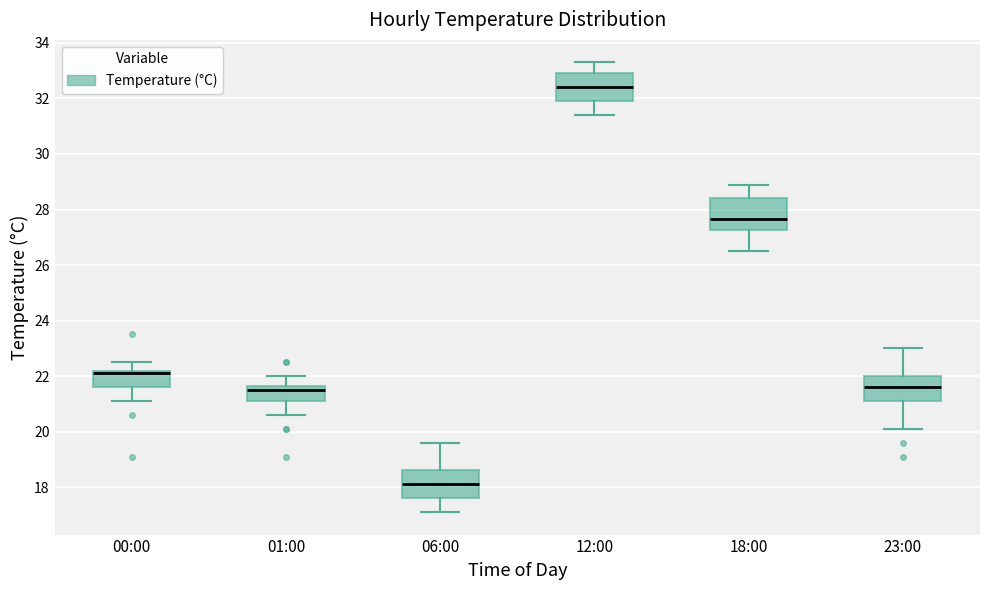

Reading left to right, read every box against the y-axis: the position of its median line, the range the box covers, and the ends of its whiskers. The values are not printed on the chart, so give them approximately, as read against the axis.

00:00: median 22.2 (just below the box's upper edge), box 21.6 to 22.2, whiskers 21.2 to 22.6
01:00: median 21.6 (just below the box's upper edge), box 21.2 to 21.6, whiskers 20.6 to 22.0
06:00: median 18.2, box 17.6 to 18.6, whiskers 17.2 to 19.6
12:00: median 32.4, box 32.0 to 33.0, whiskers 31.4 to 33.4
18:00: median 27.6, box 27.2 to 28.4, whiskers 26.6 to 29.0
23:00: median 21.6, box 21.2 to 22.0, whiskers 20.2 to 23.0